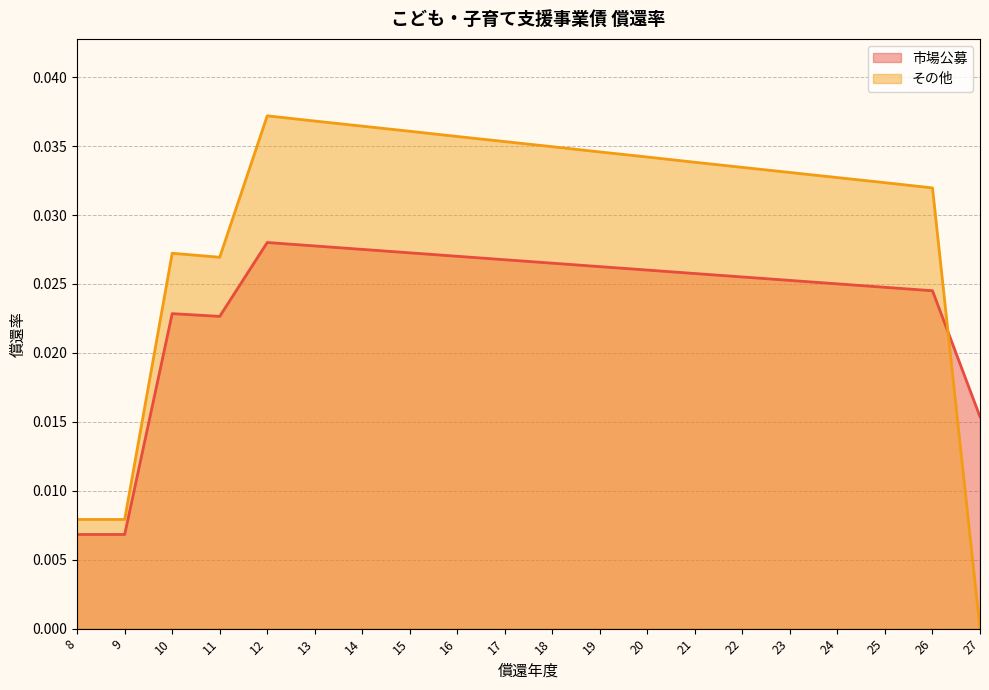

Rank the series at 21 from highest to lowest value.

その他, 市場公募